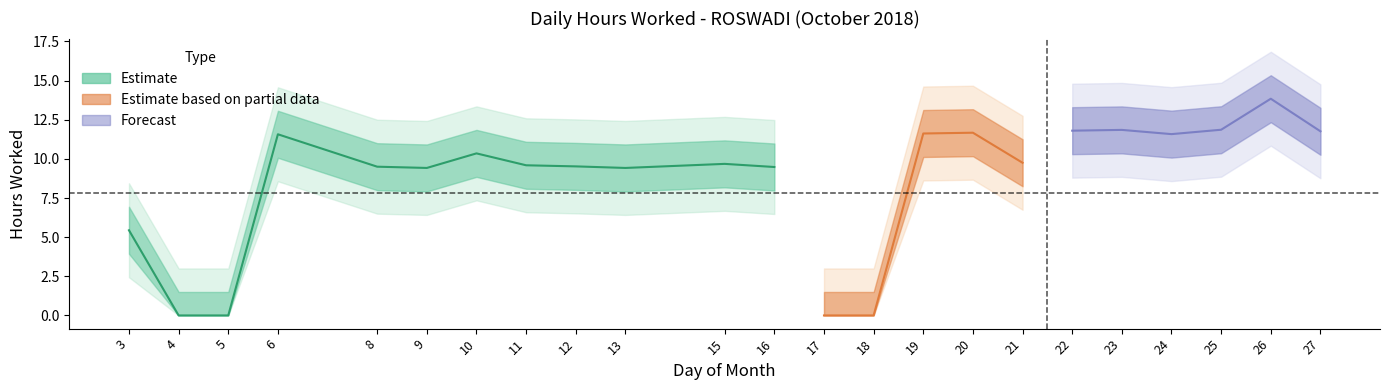

Which label corresponds to the smallest value in the chart?

4